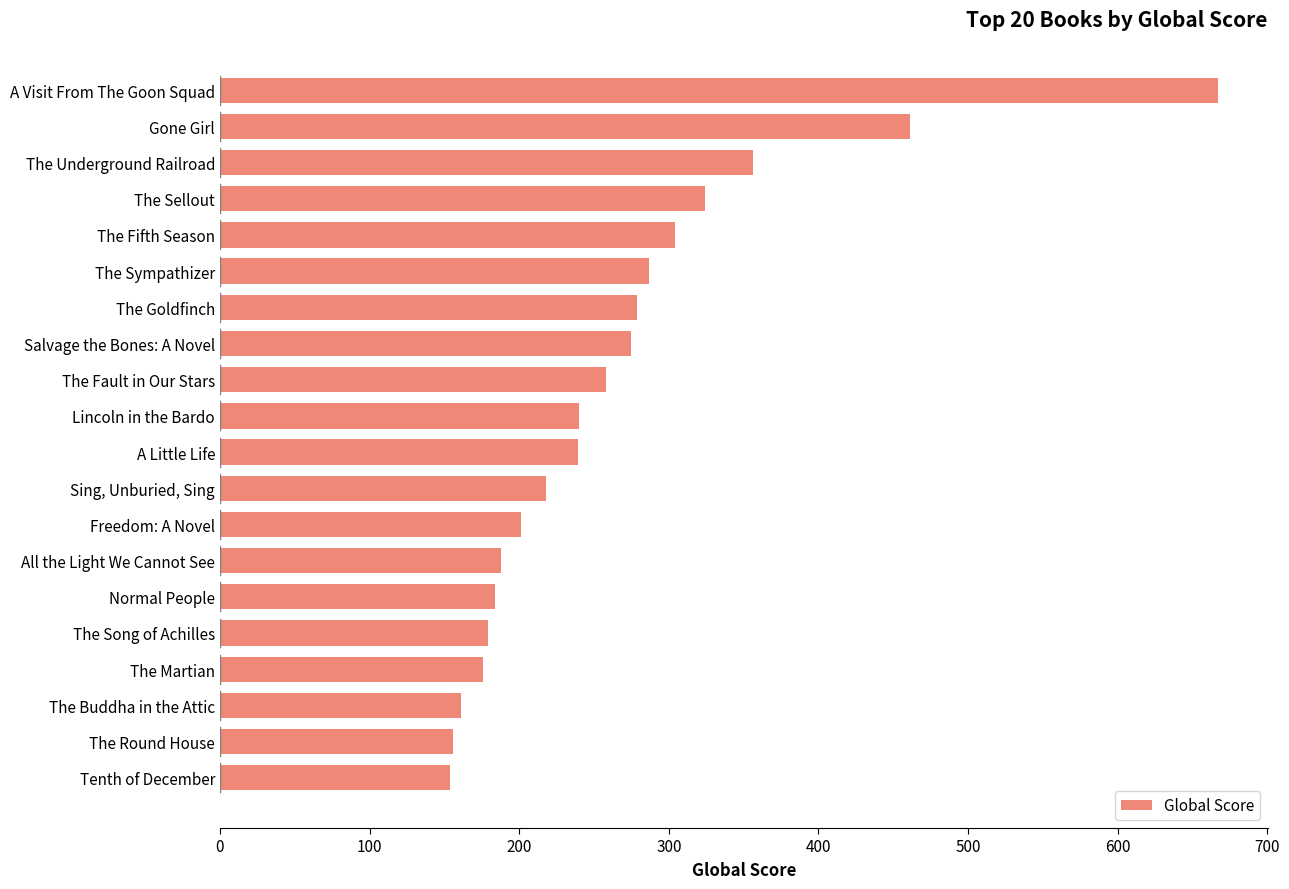

At which category does the chart reach its peak across all series?

A Visit From The Goon Squad